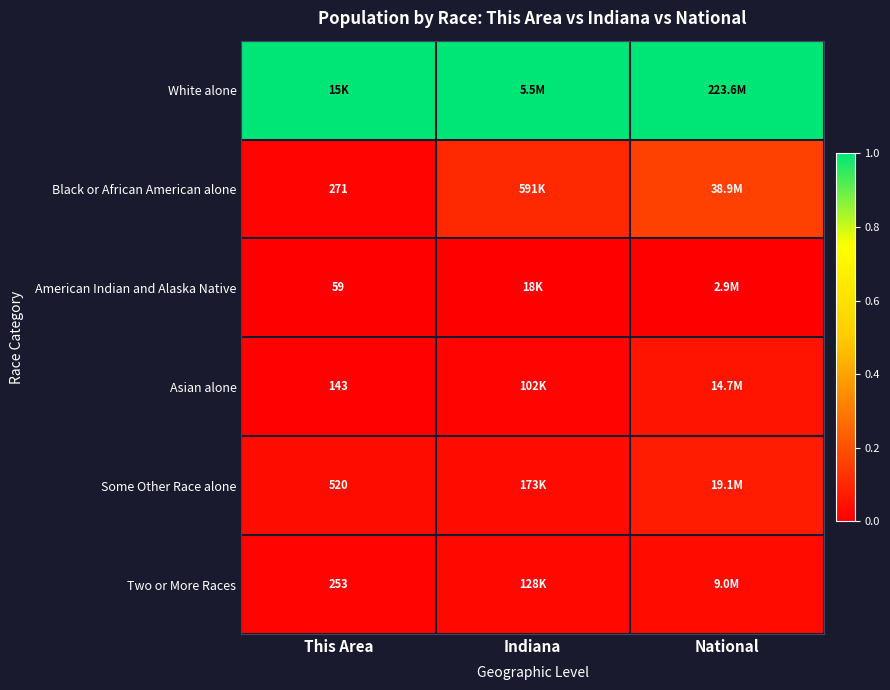

At which label is American Indian and Alaska Native closest to 0?

This Area